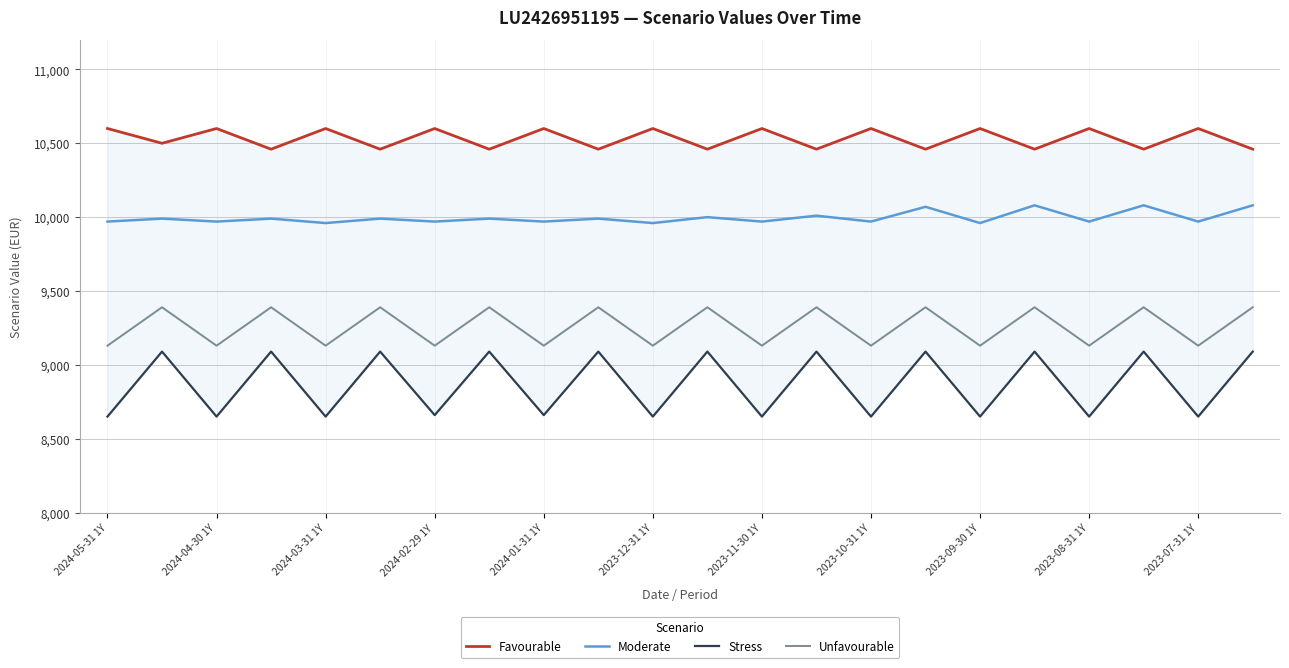

What is the value of the Favourable point at the 3rd from the left?

10600